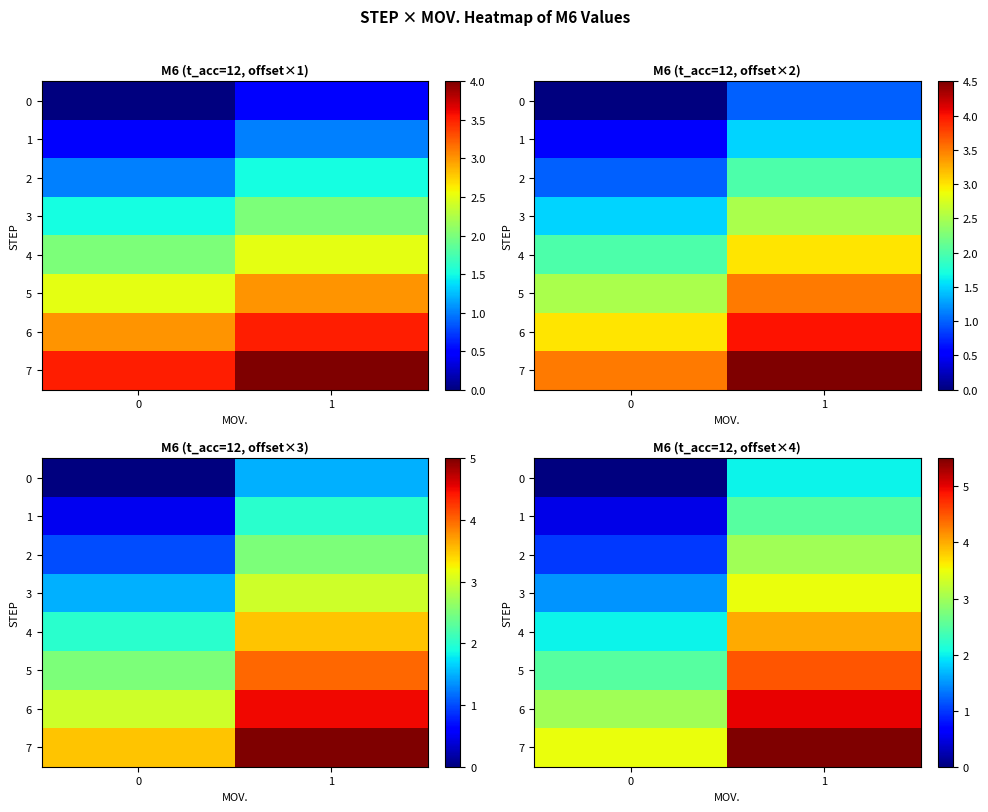

How many distinct data groups are displayed?

8